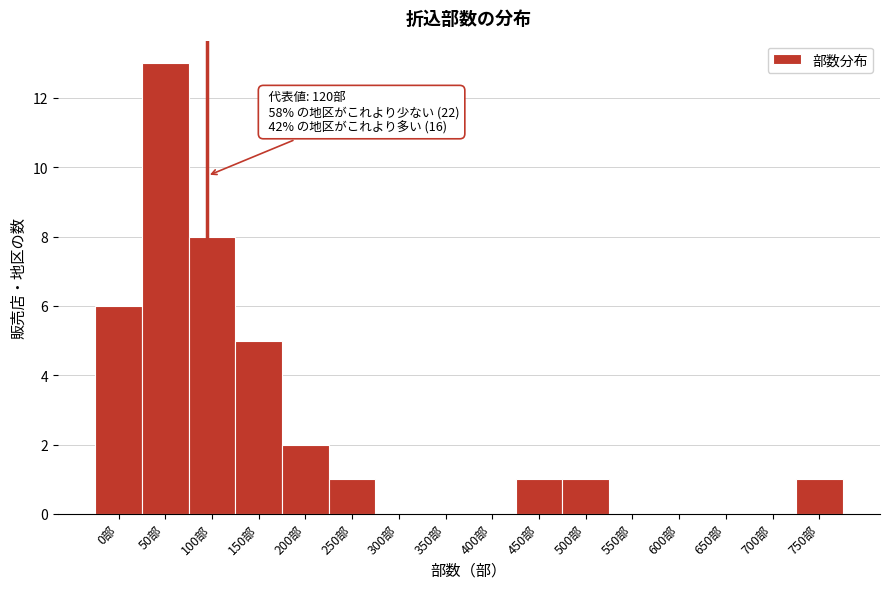

Reading left to right, what are all the values shown in this chart?

0部=6	50部=13	100部=8	150部=5	200部=2	250部=1	300部=0	350部=0	400部=0	450部=1	500部=1	550部=0	600部=0	650部=0	700部=0	750部=1